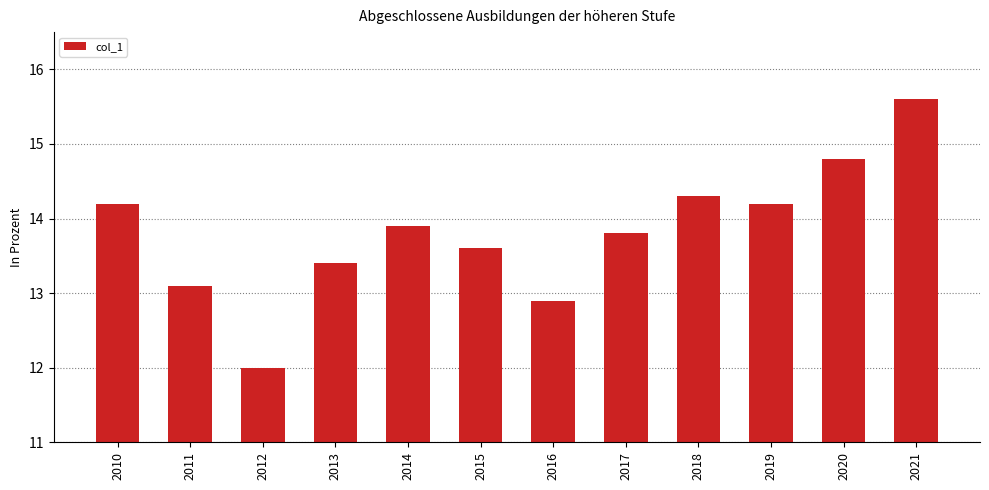

What is the maximum value shown in the chart?

15.6